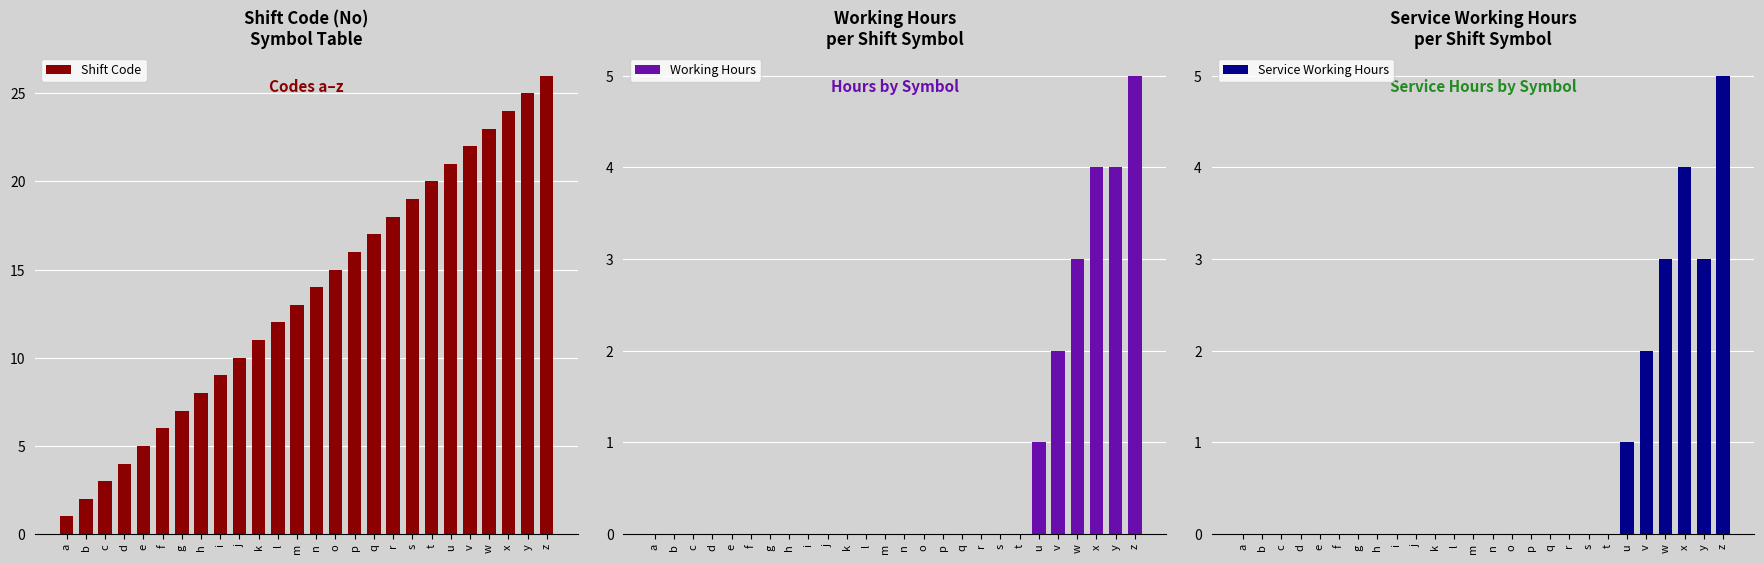

What is the greatest value displayed?

26